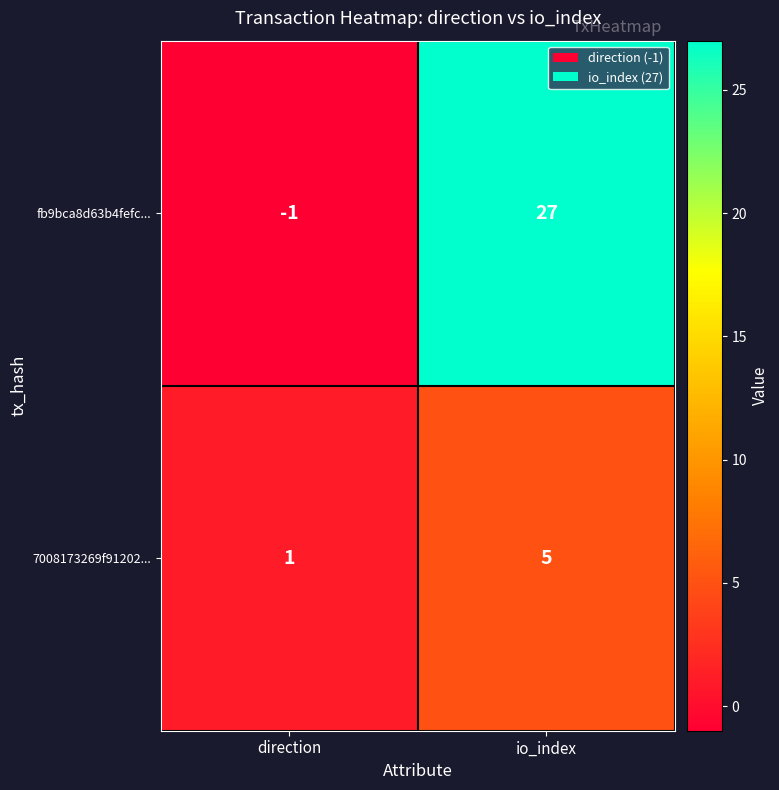

The value of fb9bca8d63b4fefc... at io_index is 15. True or false?

False